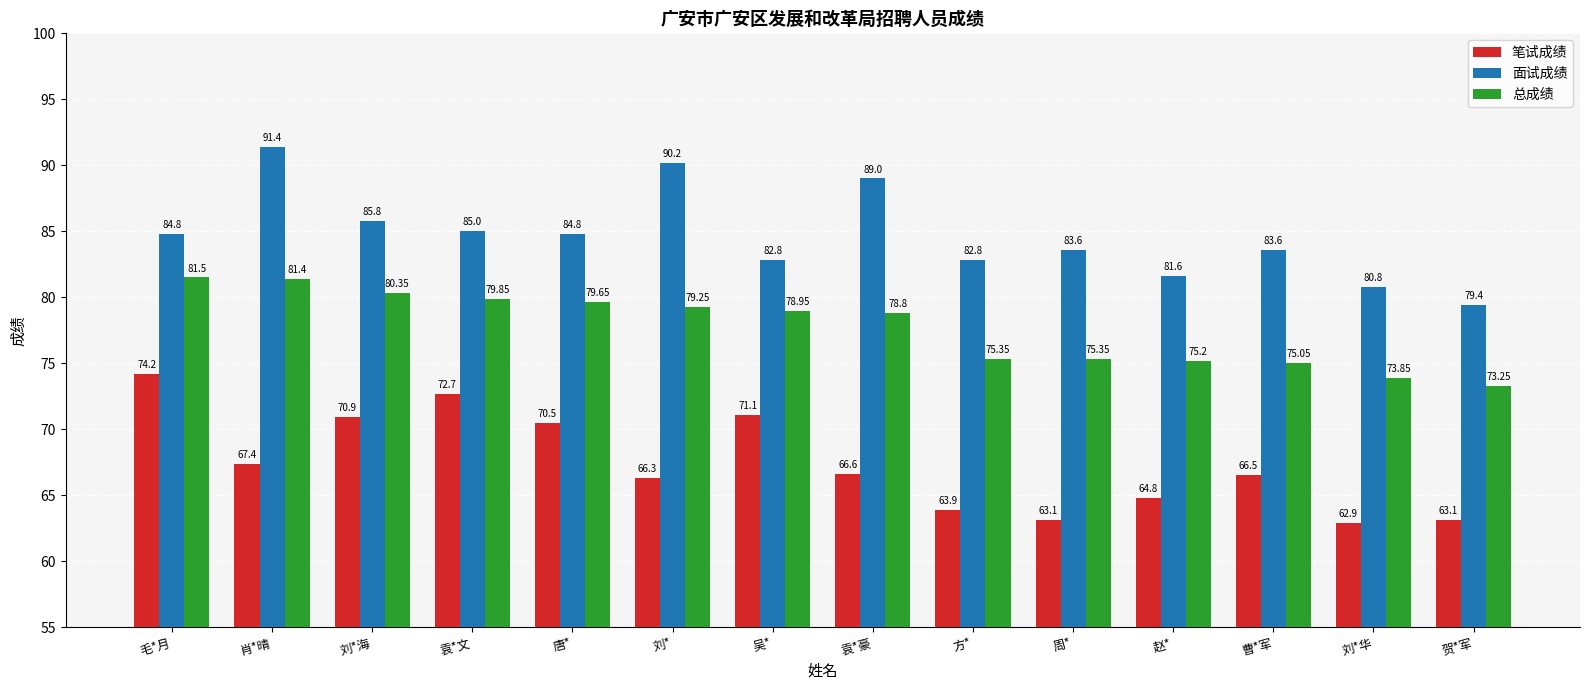

What value does the 总成绩 series have at 毛*月?

81.5